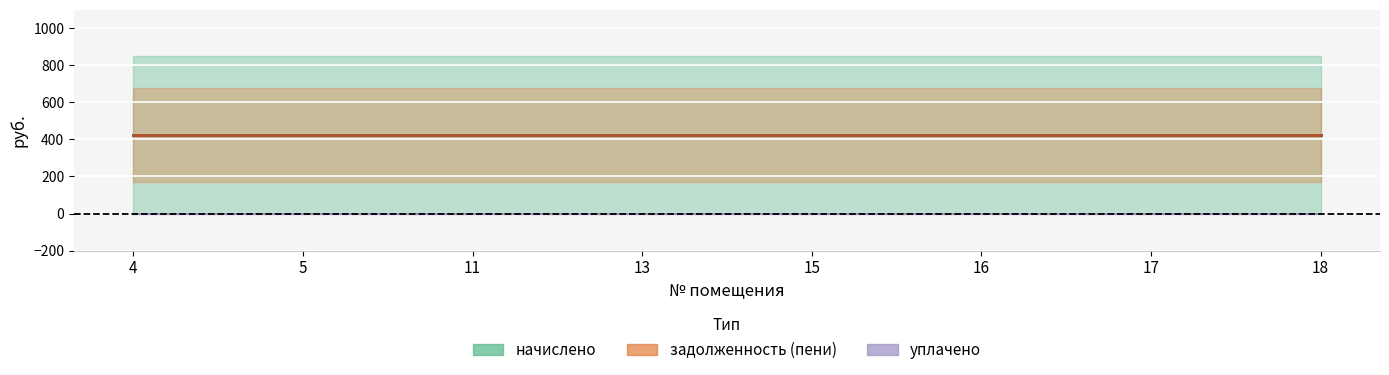

True or false: начислено and уплачено cross at least once.

False